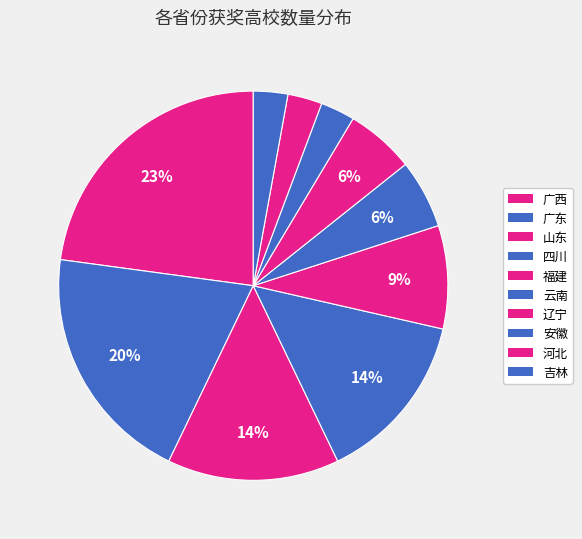

Count the number of slices in the pie.

10